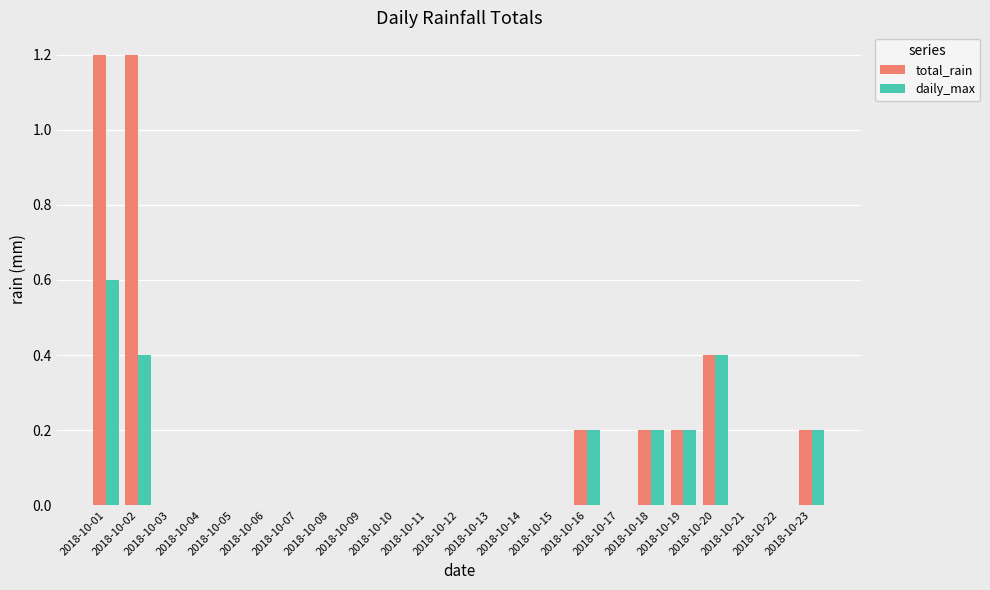

What is the maximum value for daily_max?

0.6